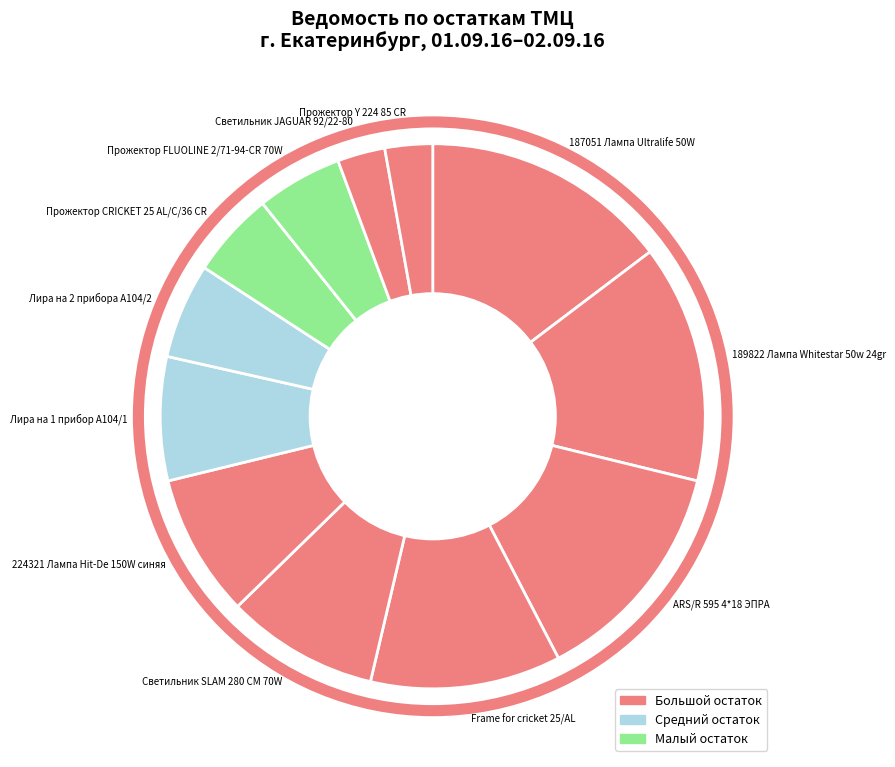

Is it true that 187051 Лампа Ultralife 50W is 3% of the pie?

False